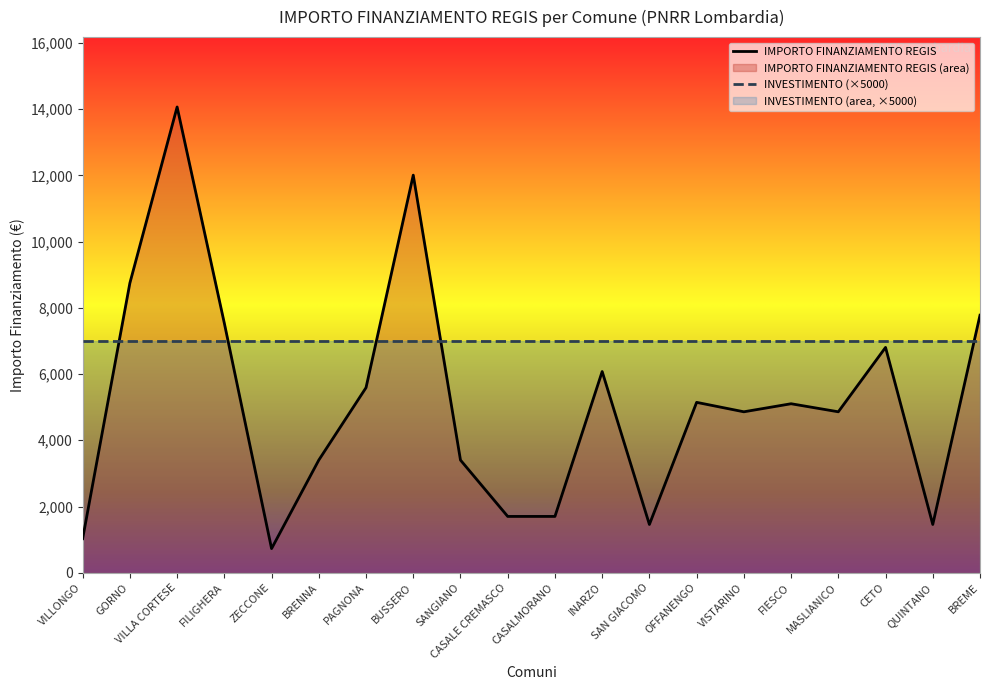

Reading right to left, what are all the values shown in this chart?

IMPORTO FINANZIAMENTO REGIS: BREME=7776	QUINTANO=1458	CETO=6804	MASLIANICO=4860	FIESCO=5103	VISTARINO=4860	OFFANENGO=5145	SAN GIACOMO=1458	INARZO=6075	CASALMORANO=1701	CASALE CREMASCO=1701	SANGIANO=3402	BUSSERO=12005	PAGNONA=5589	BRENNA=3402	ZECCONE=729	FILIGHERA=7533	VILLA CORTESE=14063	GORNO=8748	VILLONGO=1029
INVESTIMENTO (×5000): BREME=7000	QUINTANO=7000	CETO=7000	MASLIANICO=7000	FIESCO=7000	VISTARINO=7000	OFFANENGO=7000	SAN GIACOMO=7000	INARZO=7000	CASALMORANO=7000	CASALE CREMASCO=7000	SANGIANO=7000	BUSSERO=7000	PAGNONA=7000	BRENNA=7000	ZECCONE=7000	FILIGHERA=7000	VILLA CORTESE=7000	GORNO=7000	VILLONGO=7000